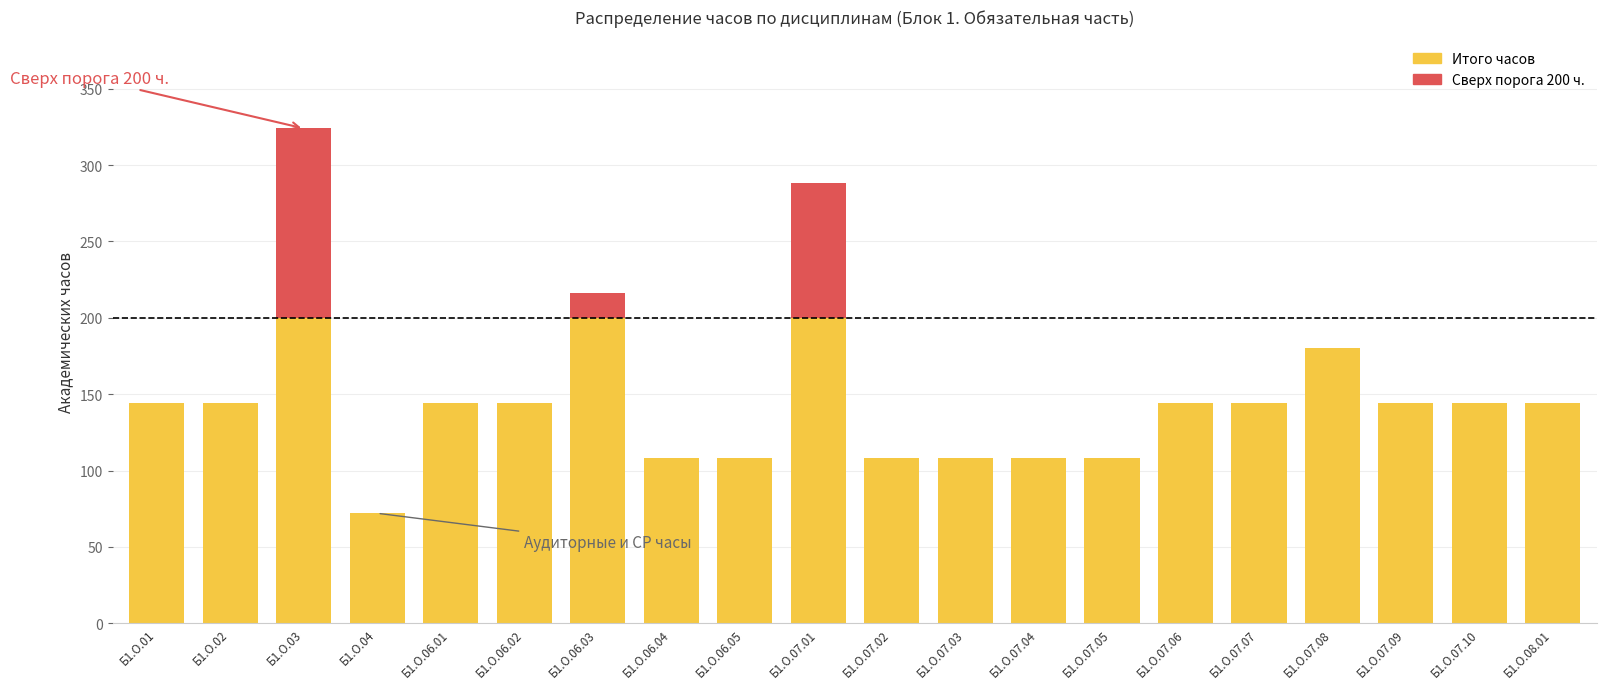

The value of Сверх порога at Б1.О.07.06 is -60. True or false?

False